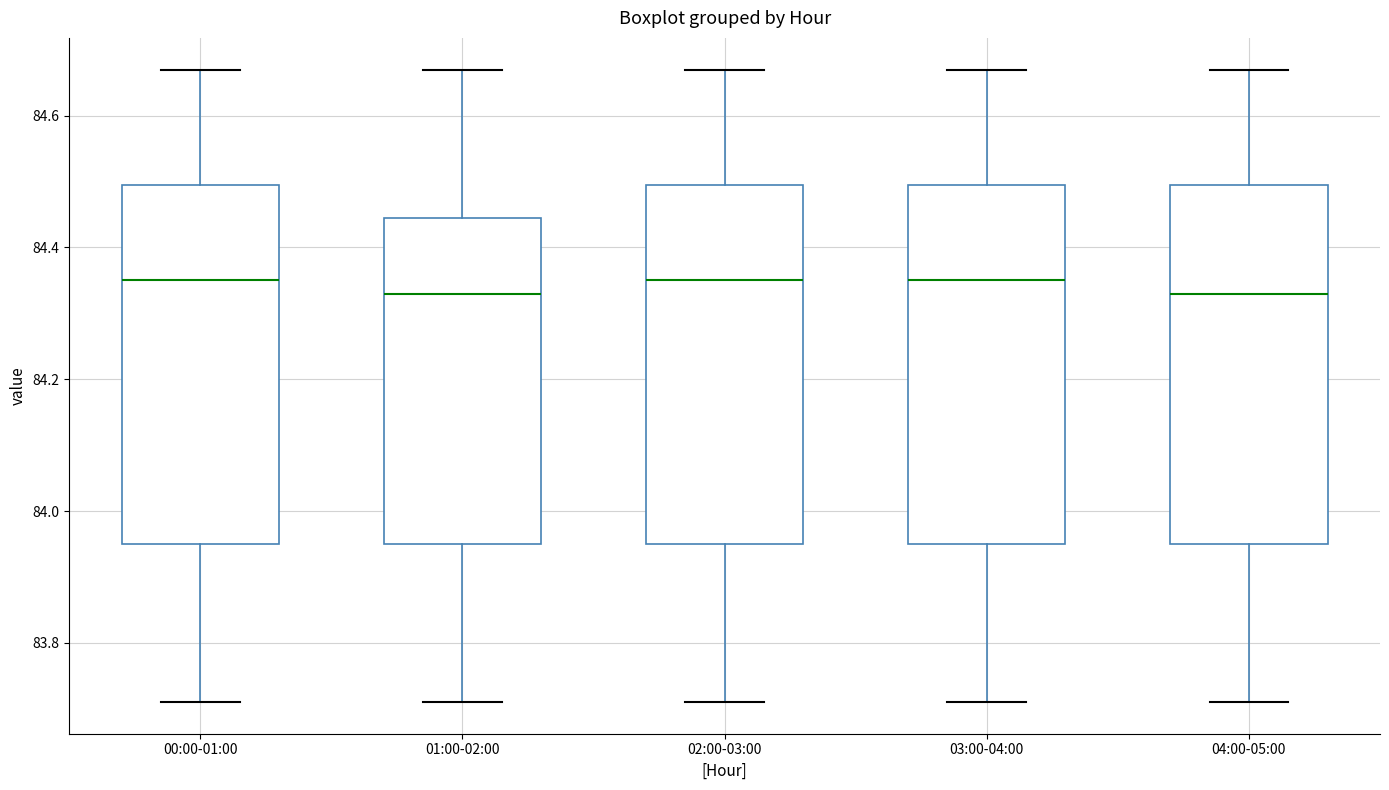

Reading left to right, transcribe this box plot: for each box, give where its median line is, the range the box spans, and where its two whiskers end, as read against the y-axis. The values are not printed on the chart, so give them approximately, as read against the axis.

00:00-01:00: median 84.36, box 83.96 to 84.50, whiskers 83.72 to 84.68
01:00-02:00: median 84.34, box 83.96 to 84.44, whiskers 83.72 to 84.68
02:00-03:00: median 84.36, box 83.96 to 84.50, whiskers 83.72 to 84.68
03:00-04:00: median 84.36, box 83.96 to 84.50, whiskers 83.72 to 84.68
04:00-05:00: median 84.34, box 83.96 to 84.50, whiskers 83.72 to 84.68